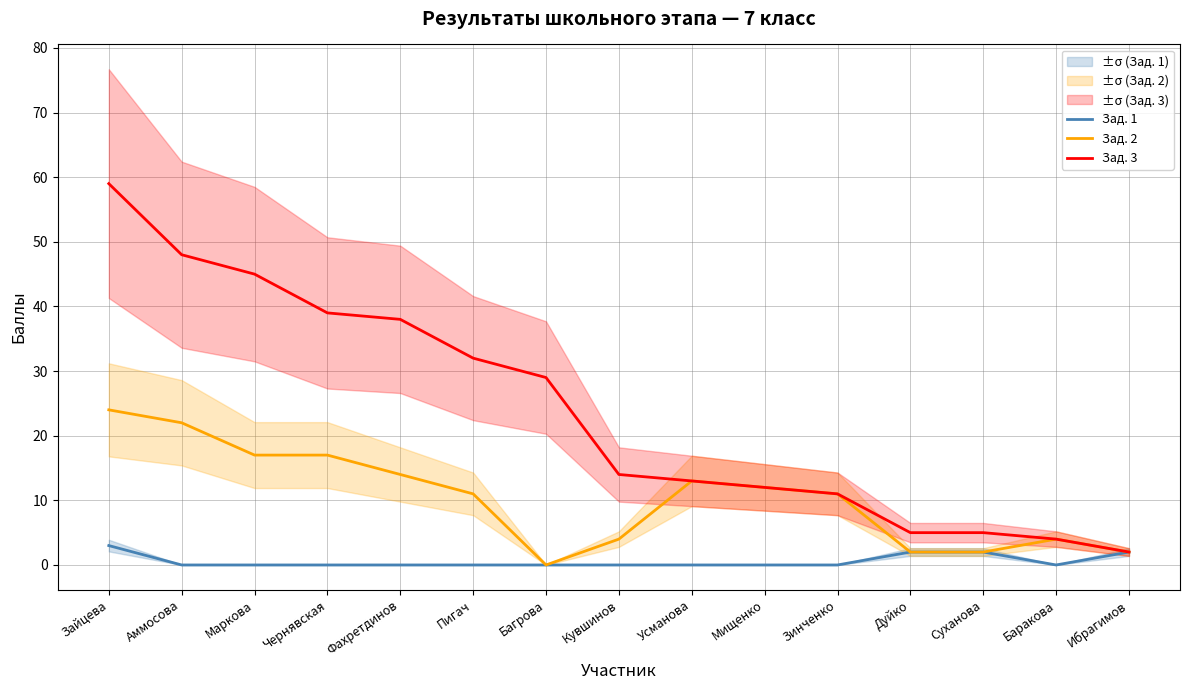

Which category has the highest value in the Зад. 1 series?

Зайцева